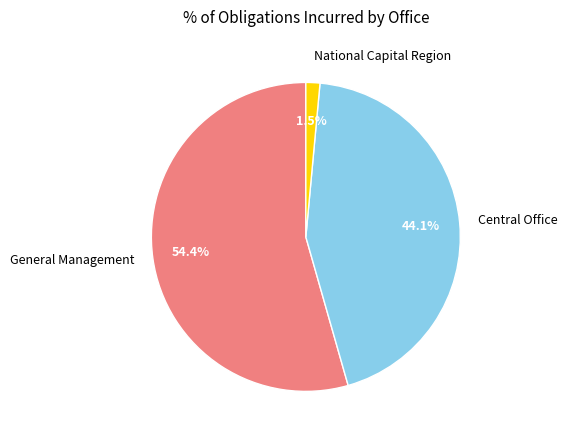

What percentage do National Capital Region and Central Office together represent?

45.6%